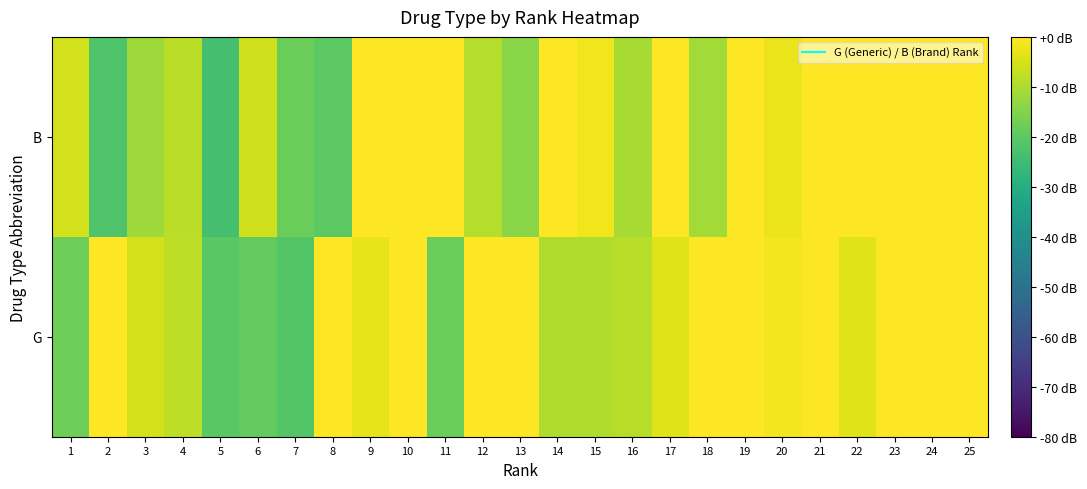

What is the minimum value shown in the chart?

-23.6